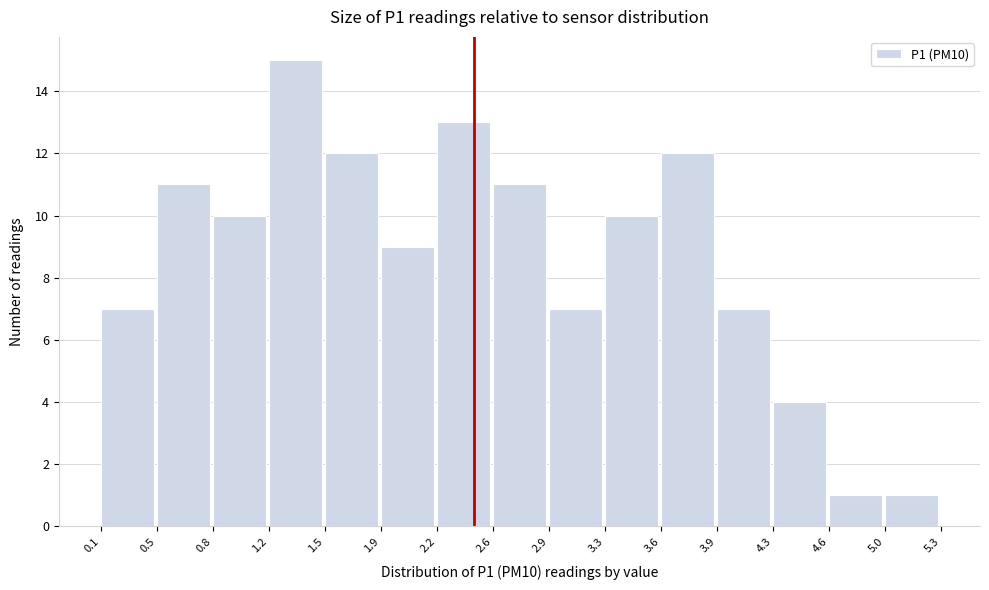

Which range on the x-axis has the tallest bar?

1.2 to 1.5